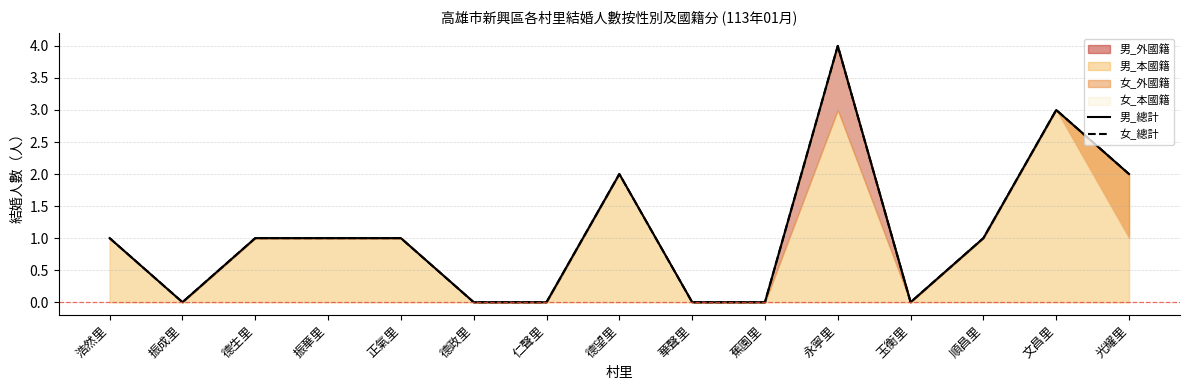

What is the sum of all 男_總計 values?

16